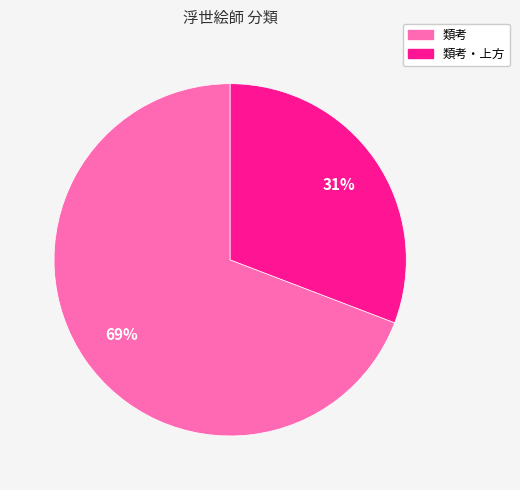

To the nearest percent, what is the difference between the largest and smallest slice percentages?

38%